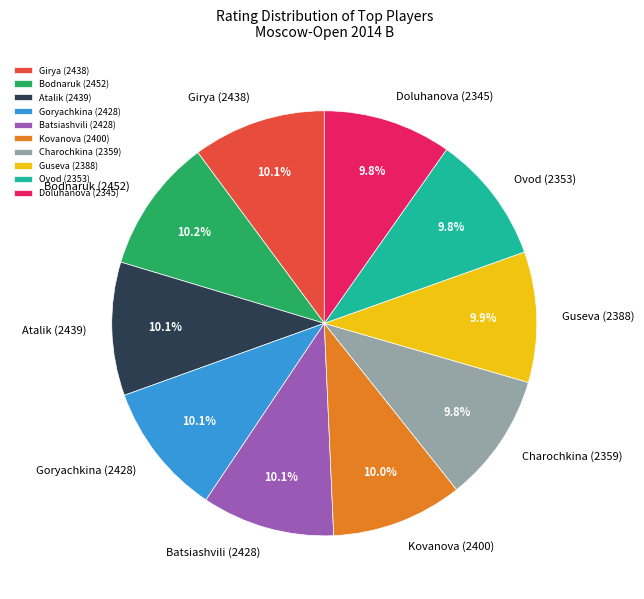

Does Ovod (2353) represent more than half of the total?

No